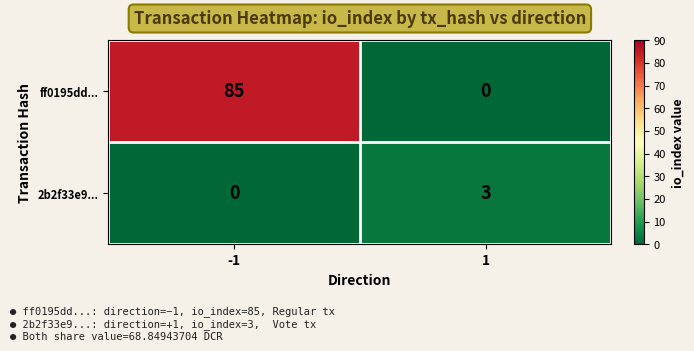

True or false: 2b2f33e9... has a value of 2 at -1.

False